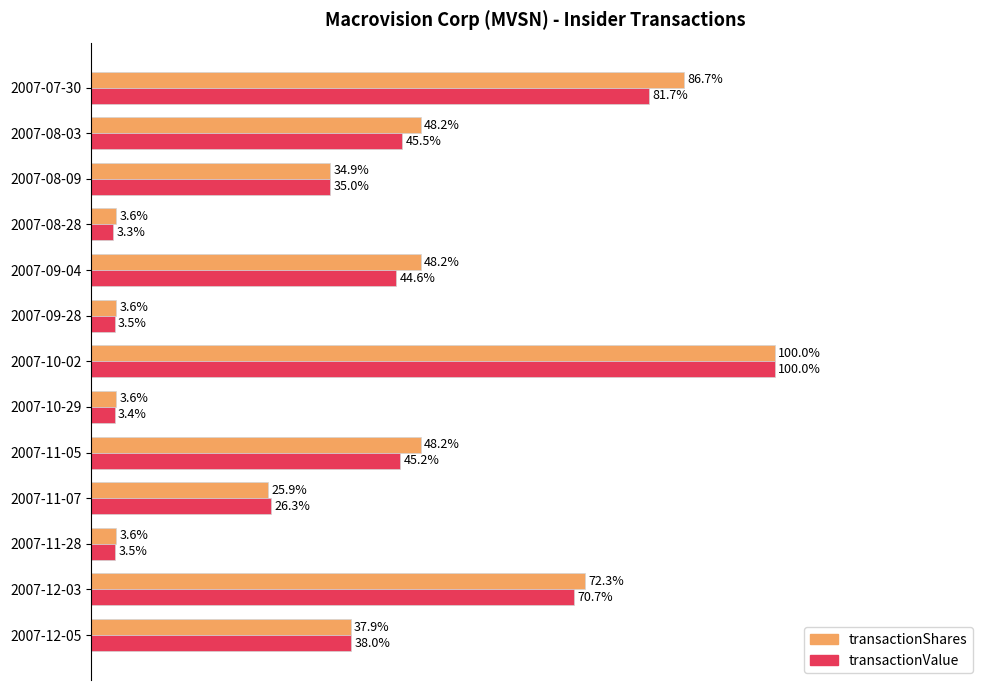

Which series has the largest range (max minus min)?

transactionValue